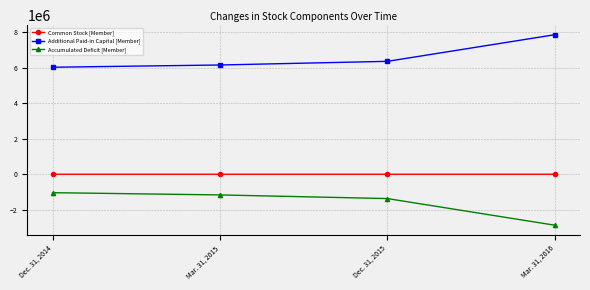

True or false: Accumulated Deficit [Member] and Additional Paid-in Capital [Member] intersect in this chart.

False